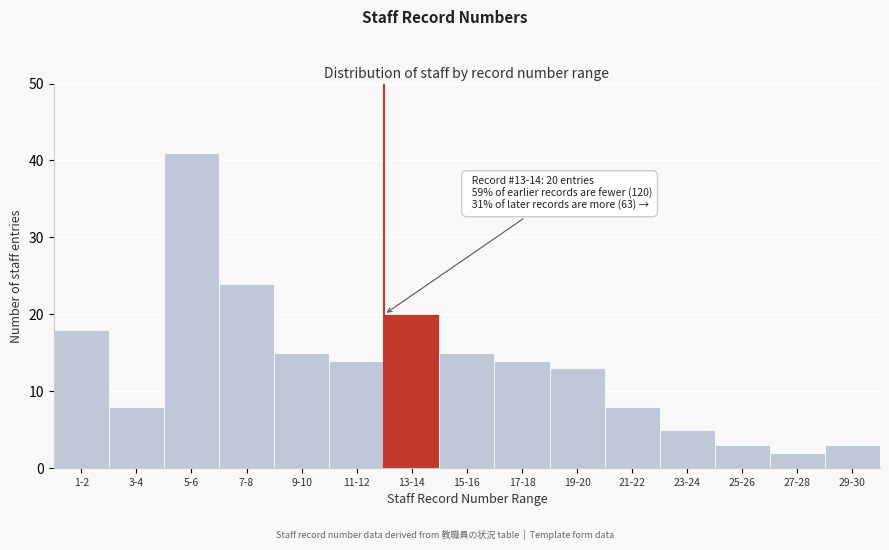

Reading left to right, transcribe all the data shown in this chart.

18	8	41	24	15	14	20	15	14	13	8	5	3	2	3